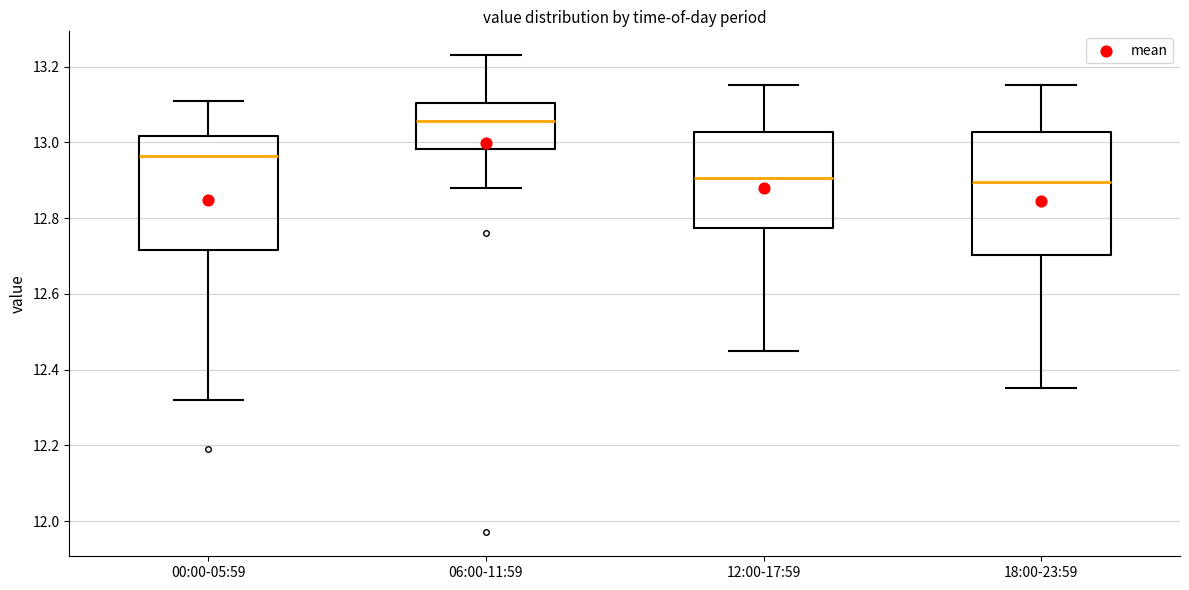

Where does the median line of the box for 12:00-17:59 sit on the y-axis? The values are not printed on the chart, so give them approximately, as read against the axis.

12.90